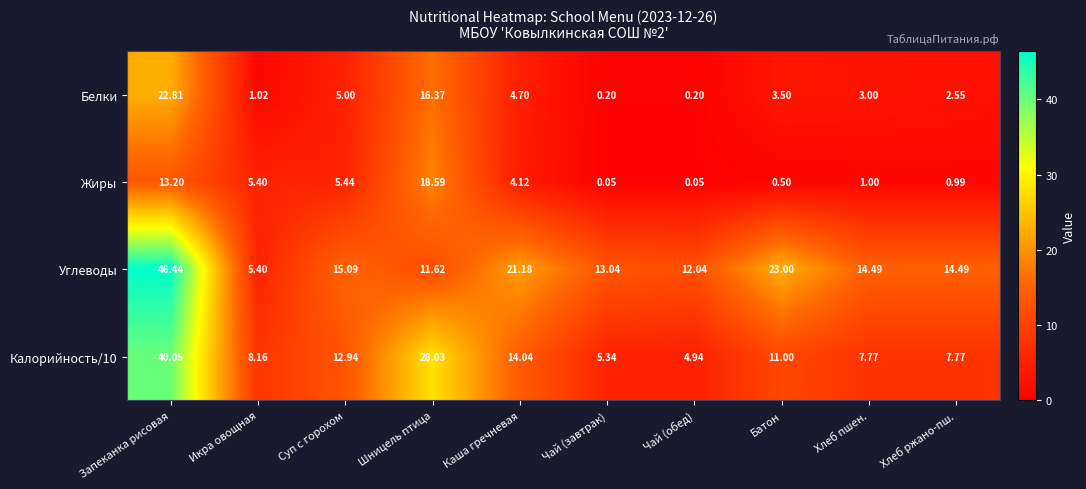

At which label is Белки closest to 11?

Шницель птица